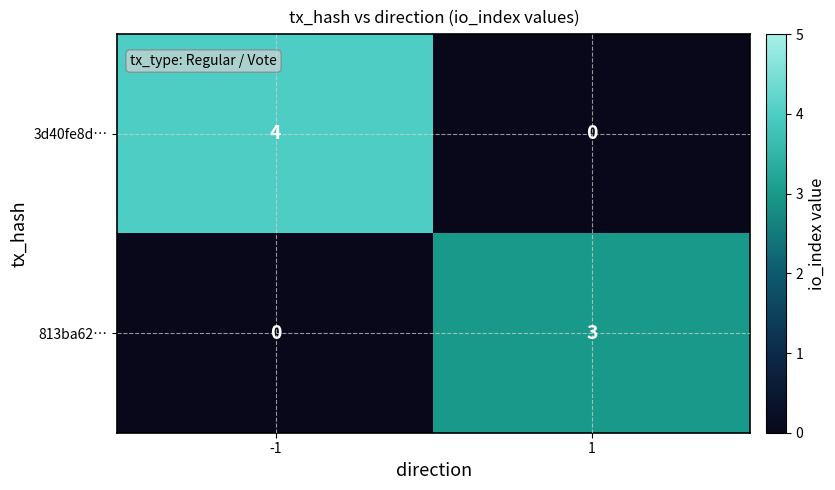

What is the difference between the maximum and minimum values in the 3d40fe8d… series?

4